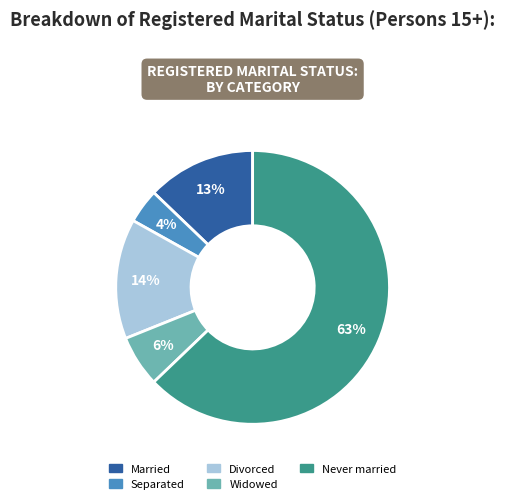

Combined, do Never married and Widowed account for over 50%?

Yes